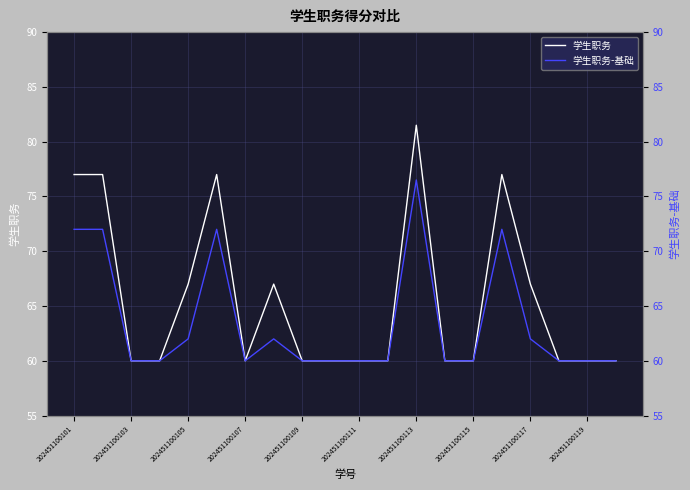

What is the lowest value of the 学生职务 series?

60.0